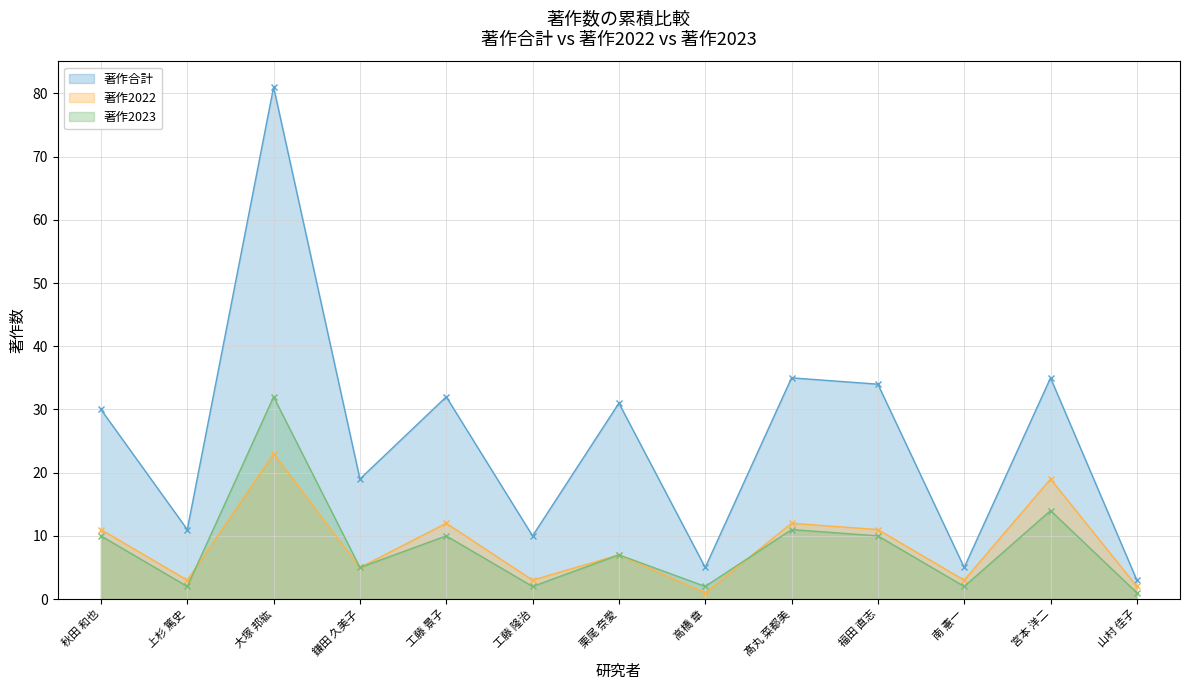

What are all the series names shown in the legend?

著作合計, 著作2022, 著作2023